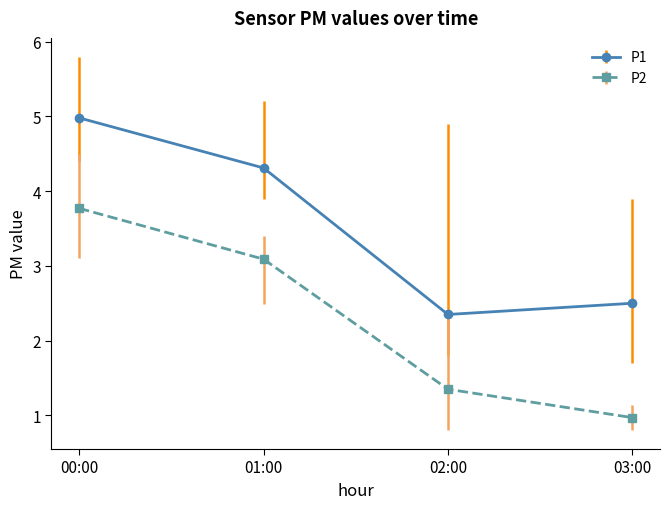

True or false: P2 and P1 intersect in this chart.

False